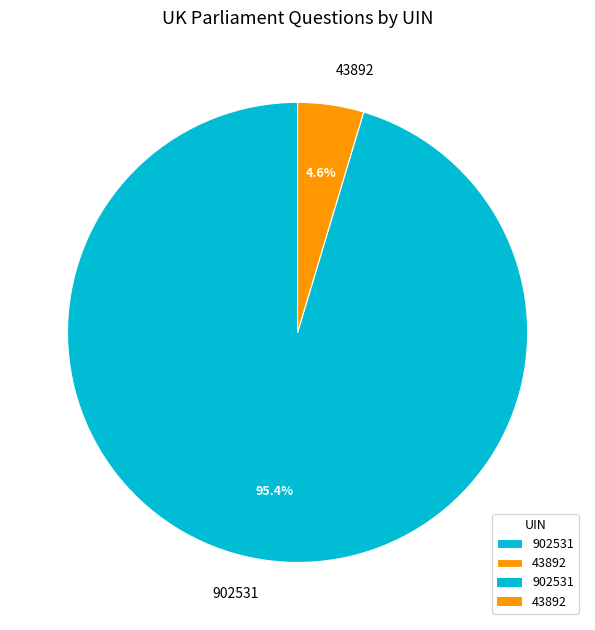

Is it true that 43892 is 5% of the pie?

True